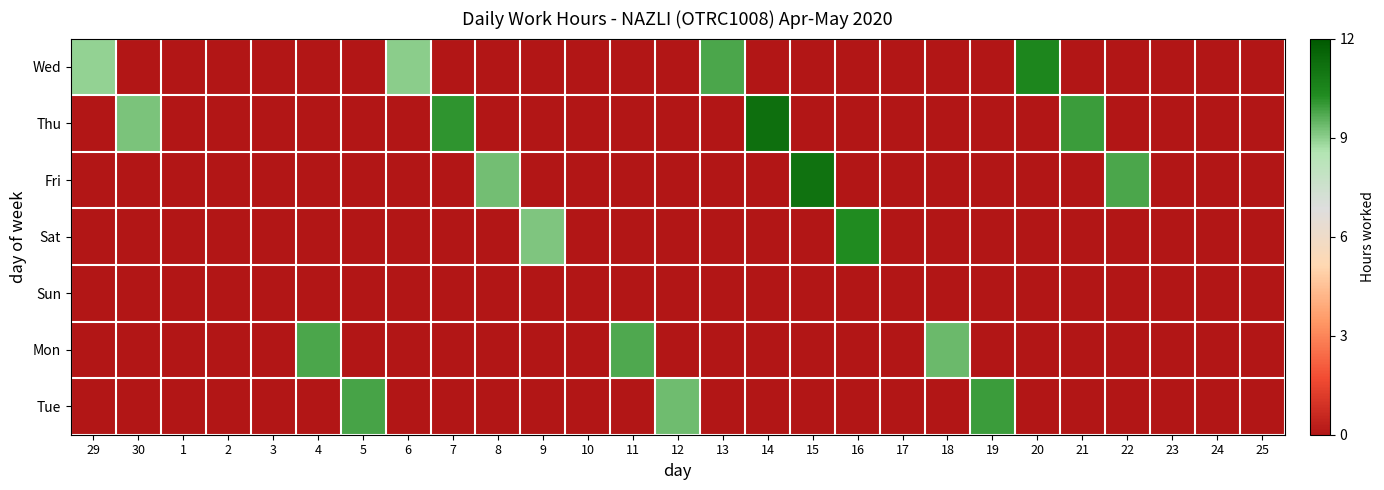

Which has a higher value, 11 or 5?

11